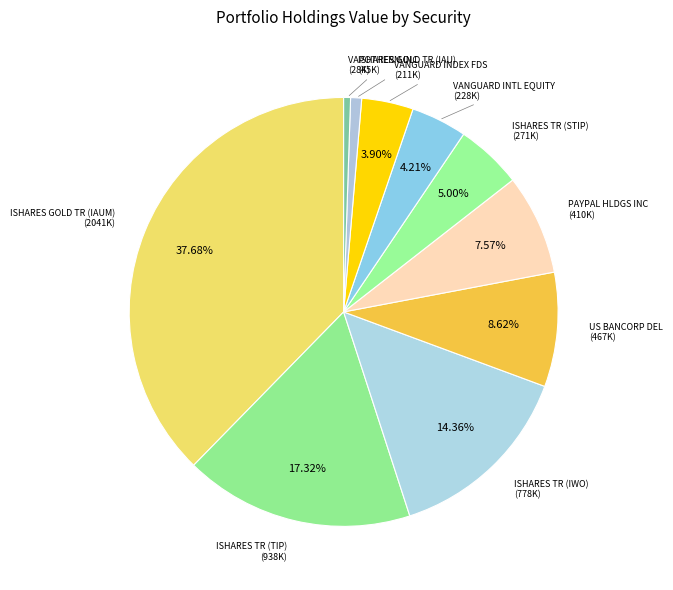

How many segments does this pie chart have?

10